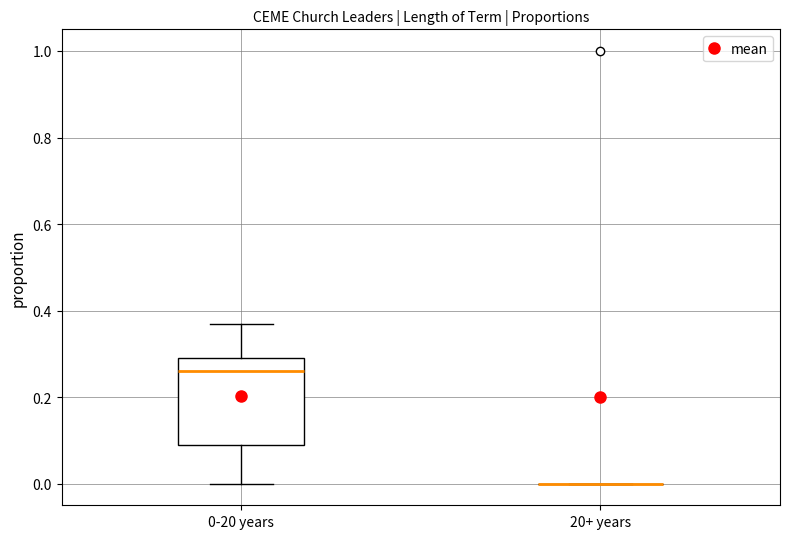

Reading left to right, transcribe this box plot: for each box, give where its median line is, the range the box spans, and where its two whiskers end, as read against the y-axis. The values are not printed on the chart, so give them approximately, as read against the axis.

0-20 years: median 0.26, box 0.10 to 0.30, whiskers 0.00 to 0.38
20+ years: box collapsed to a line at 0.00, whiskers 0.00 to 0.00